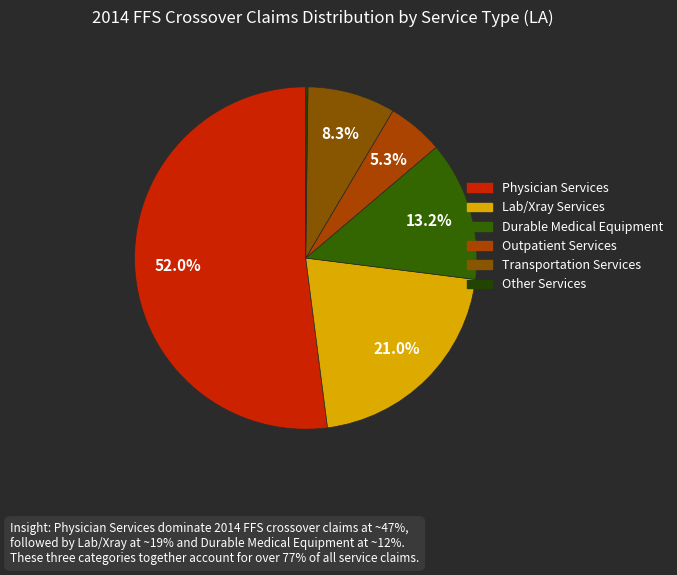

Rank the categories by value from highest to lowest.

Physician Services, Lab/Xray Services, Durable Medical Equipment, Transportation Services, Outpatient Services, Other Services